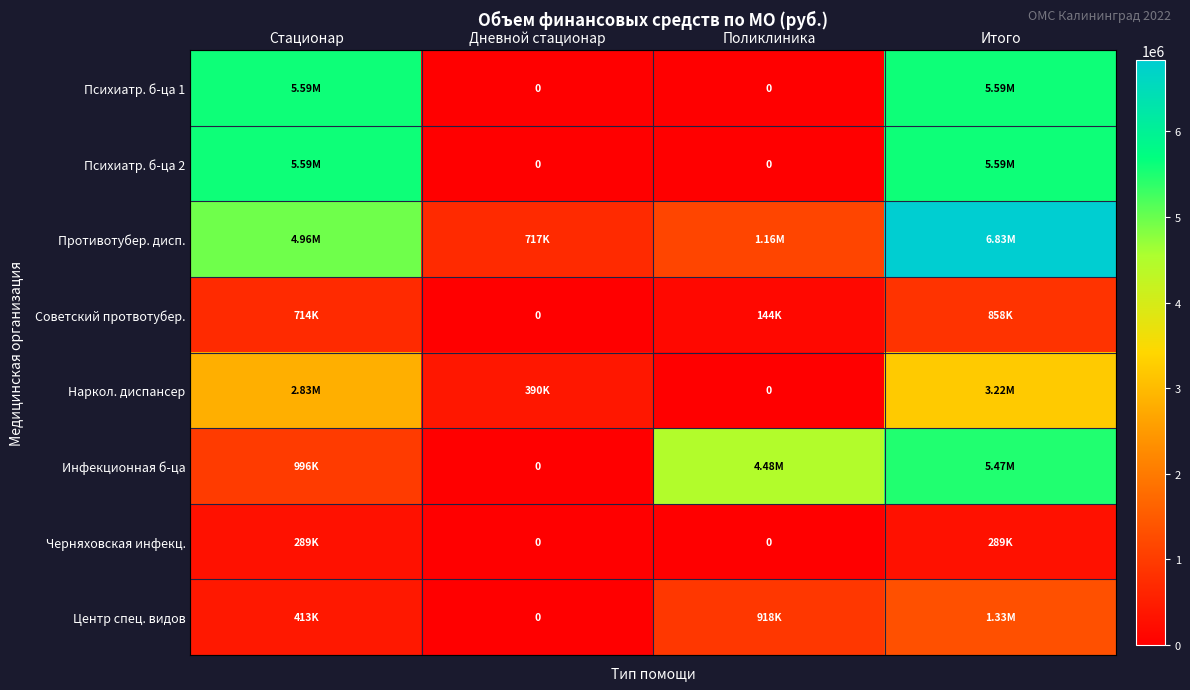

What is the difference between the highest and lowest values at Итого?

6542742.1